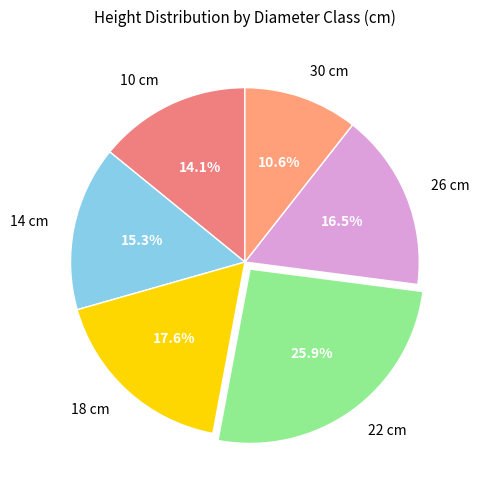

Approximately how many times larger is the value at 14 cm compared to 26 cm?

0.9